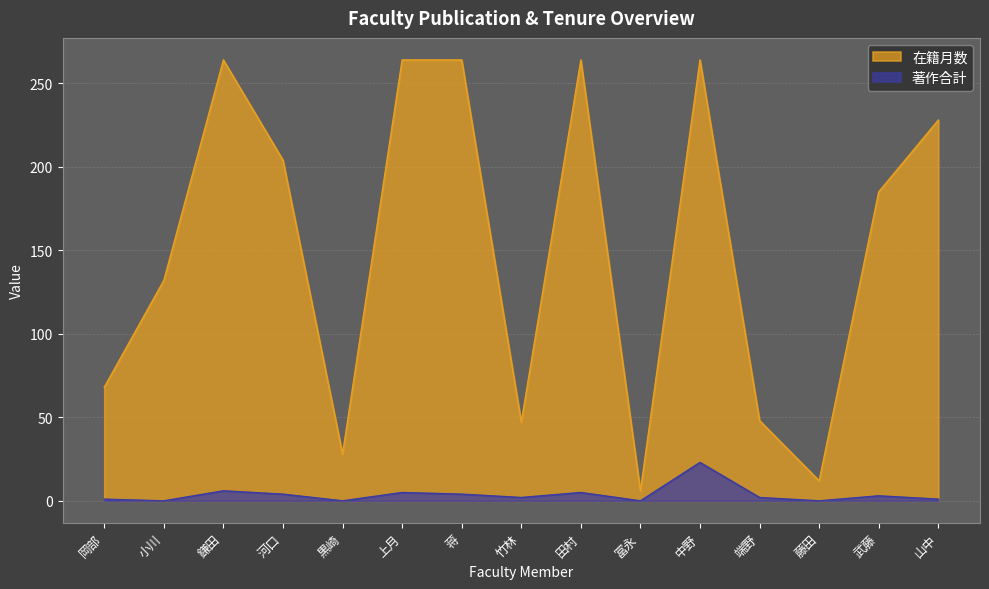

How many interior local peaks does the 著作合計 series have?

5